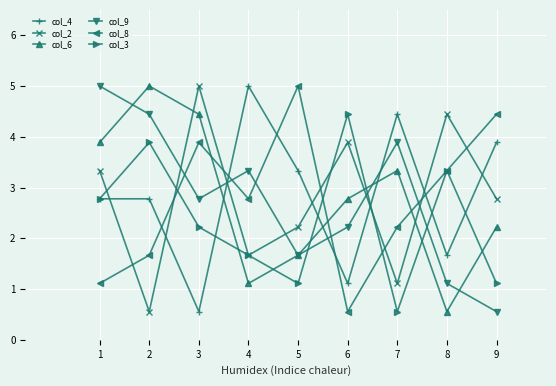

What is the smallest value displayed?

0.6